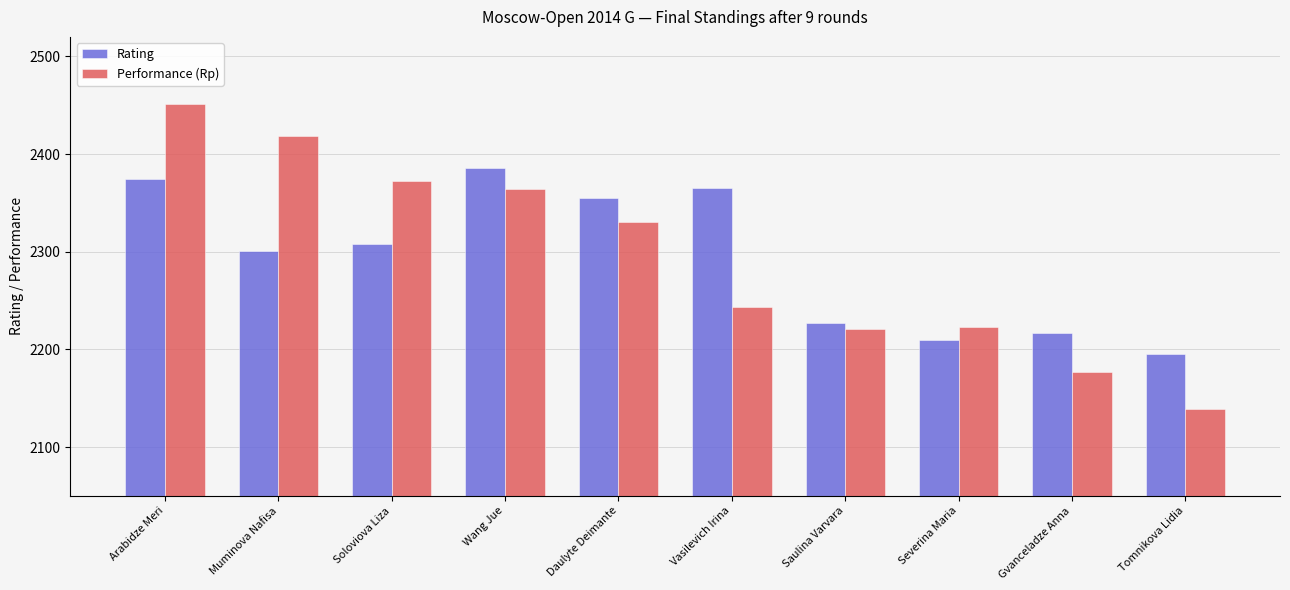

What is the smallest value displayed?

2139